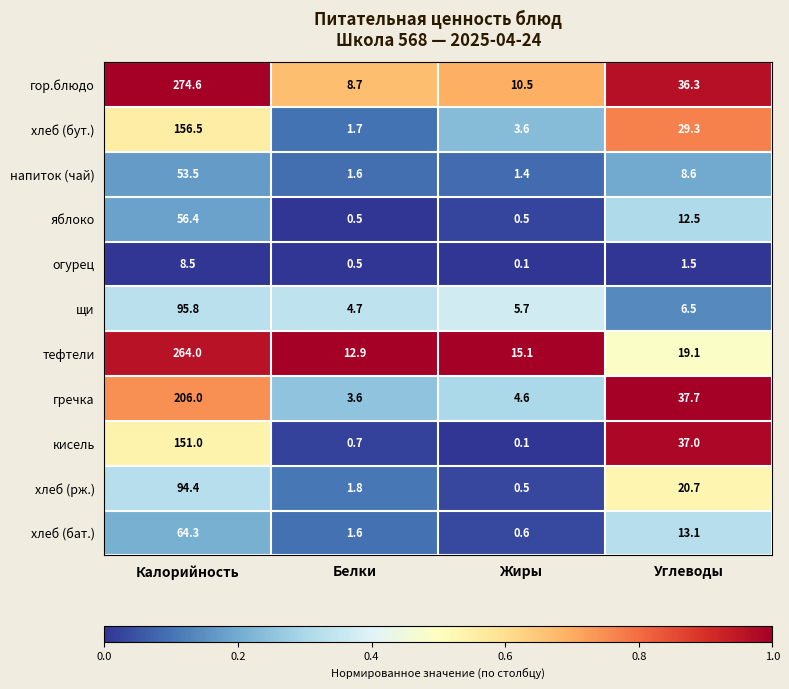

Is it true that хлеб (рж.) equals 94.4 at Калорийность?

True